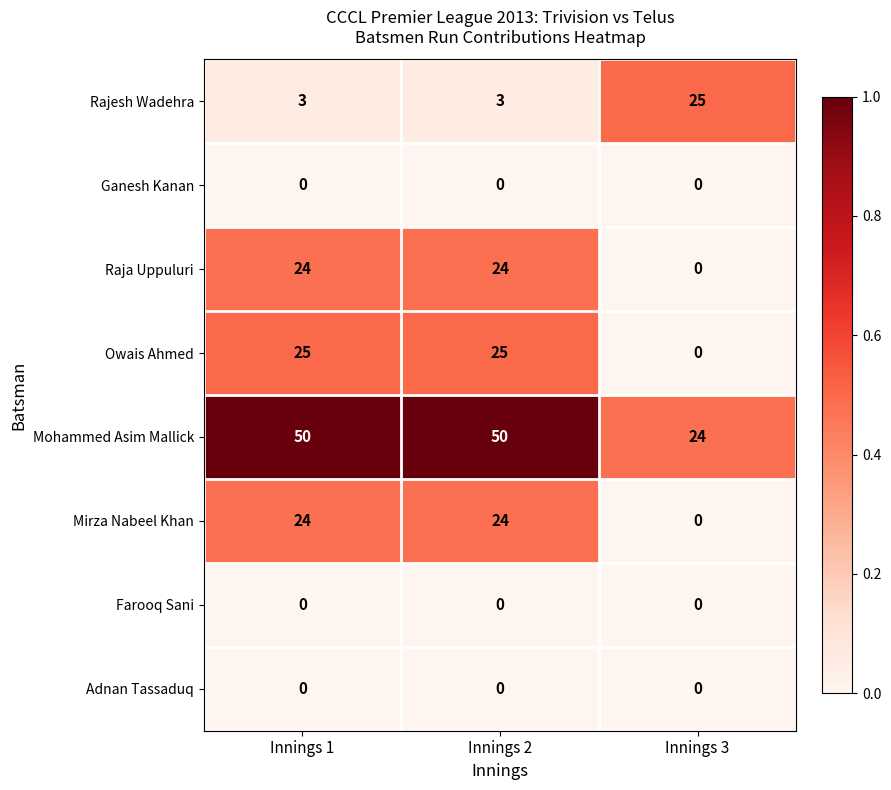

What is the spread (max minus min) of values at Innings 2?

50